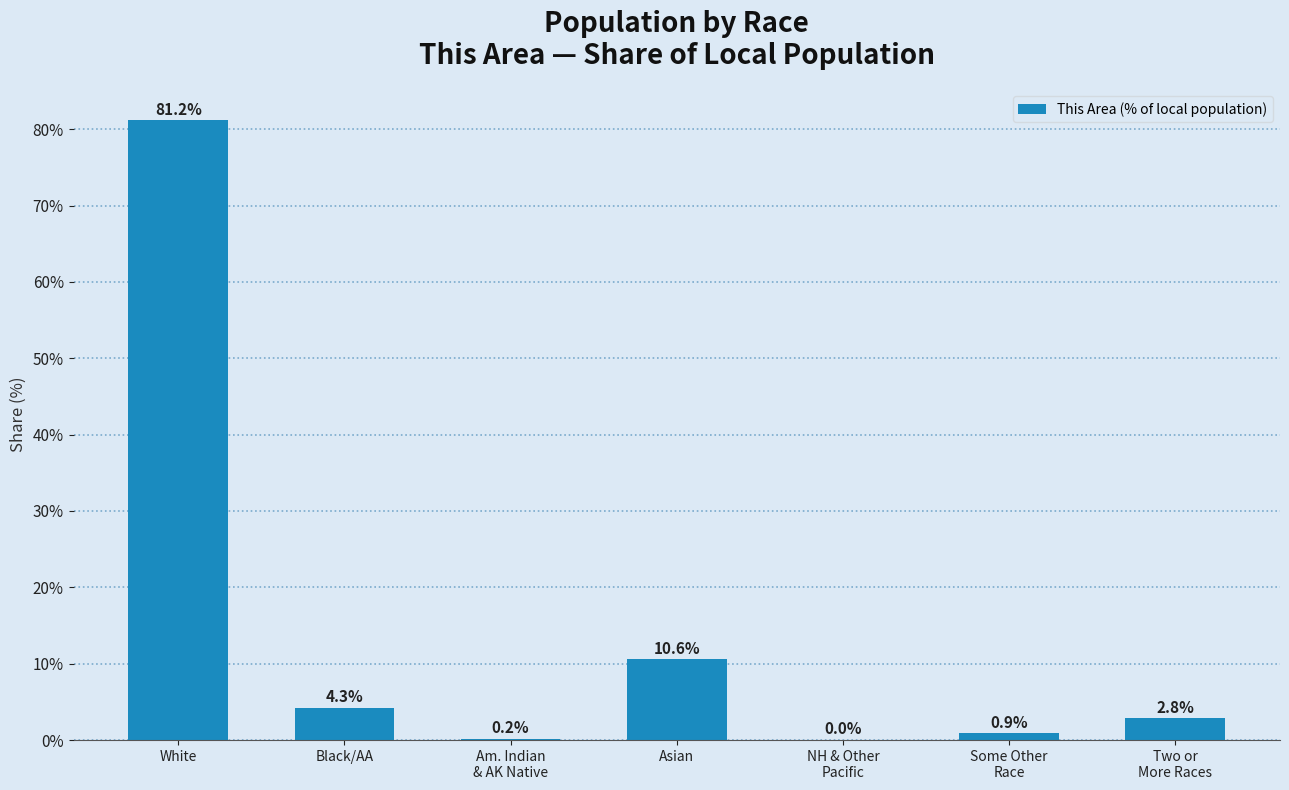

True or false: the data shows 6.9 at Asian.

False